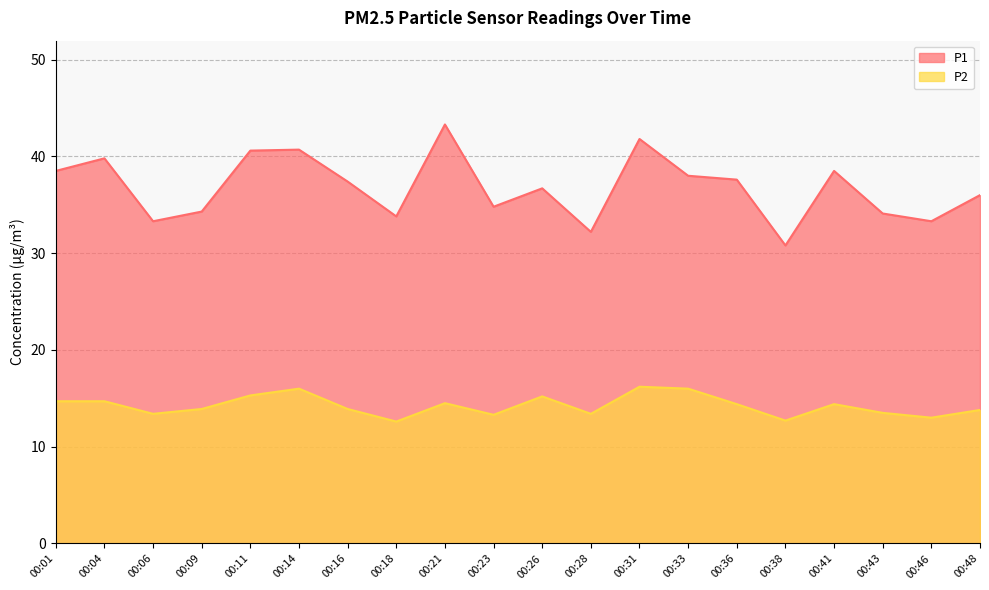

At which category does the chart reach its minimum across all series?

00:18